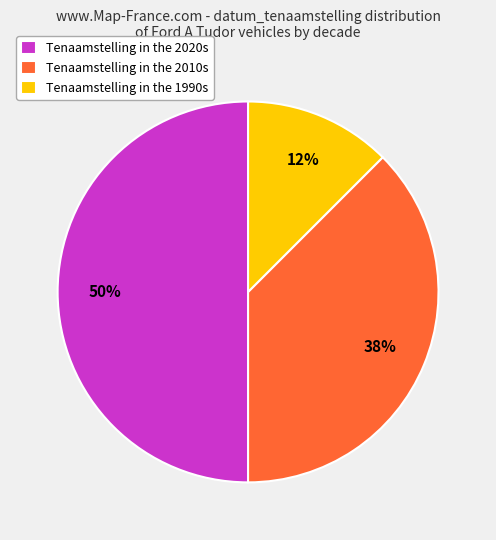

Count the number of slices in the pie.

3